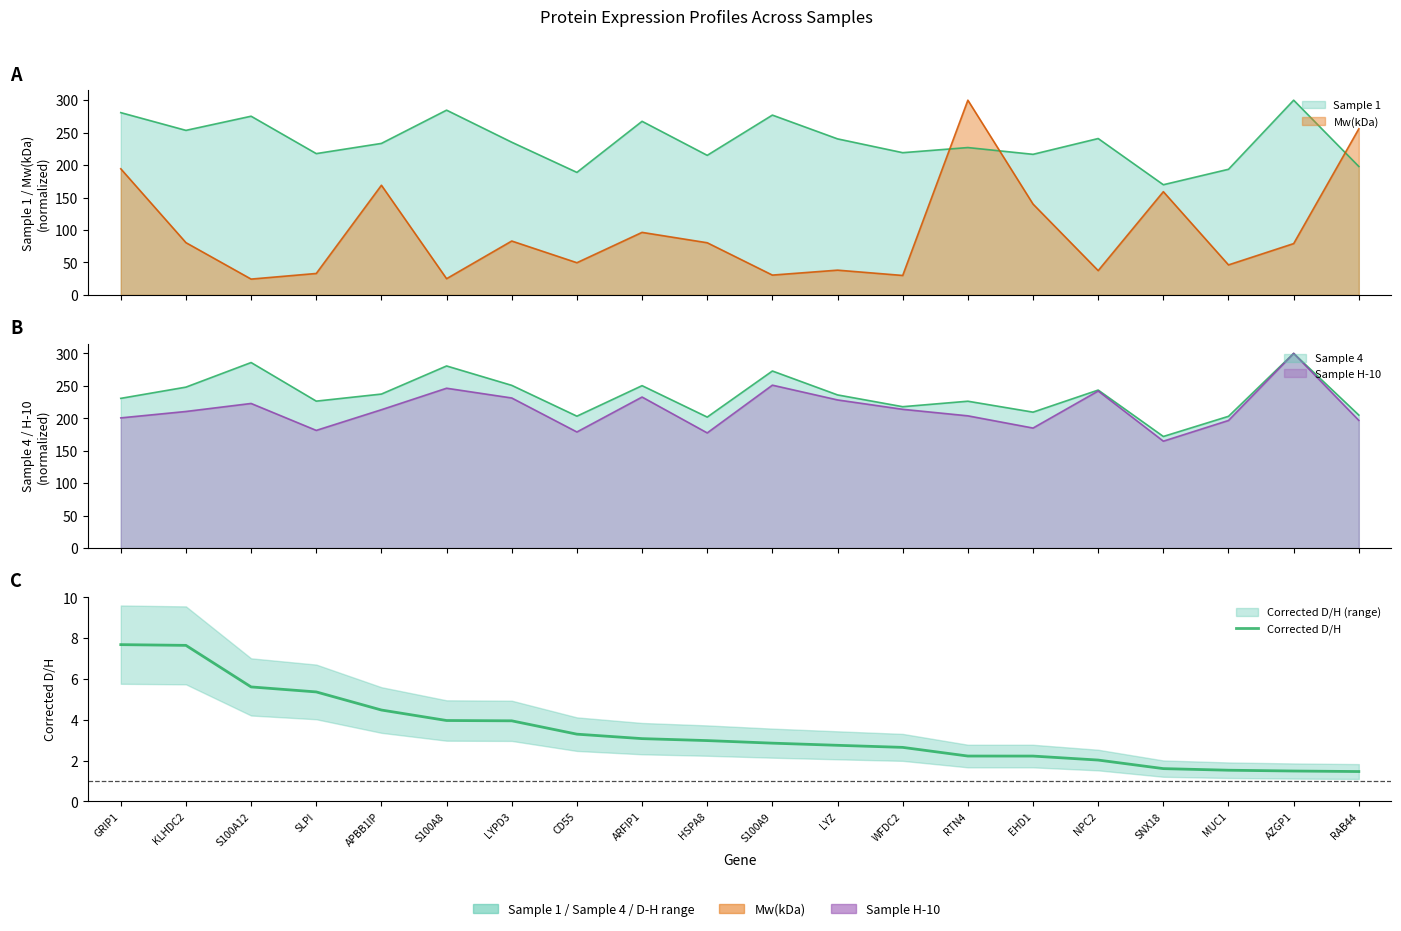

Rank the categories by value from highest to lowest.

GRIP1, KLHDC2, S100A12, SLPI, APBB1IP, S100A8, LYPD3, CD55, ARFIP1, HSPA8, S100A9, LYZ, WFDC2, RTN4, EHD1, NPC2, SNX18, MUC1, AZGP1, RAB44